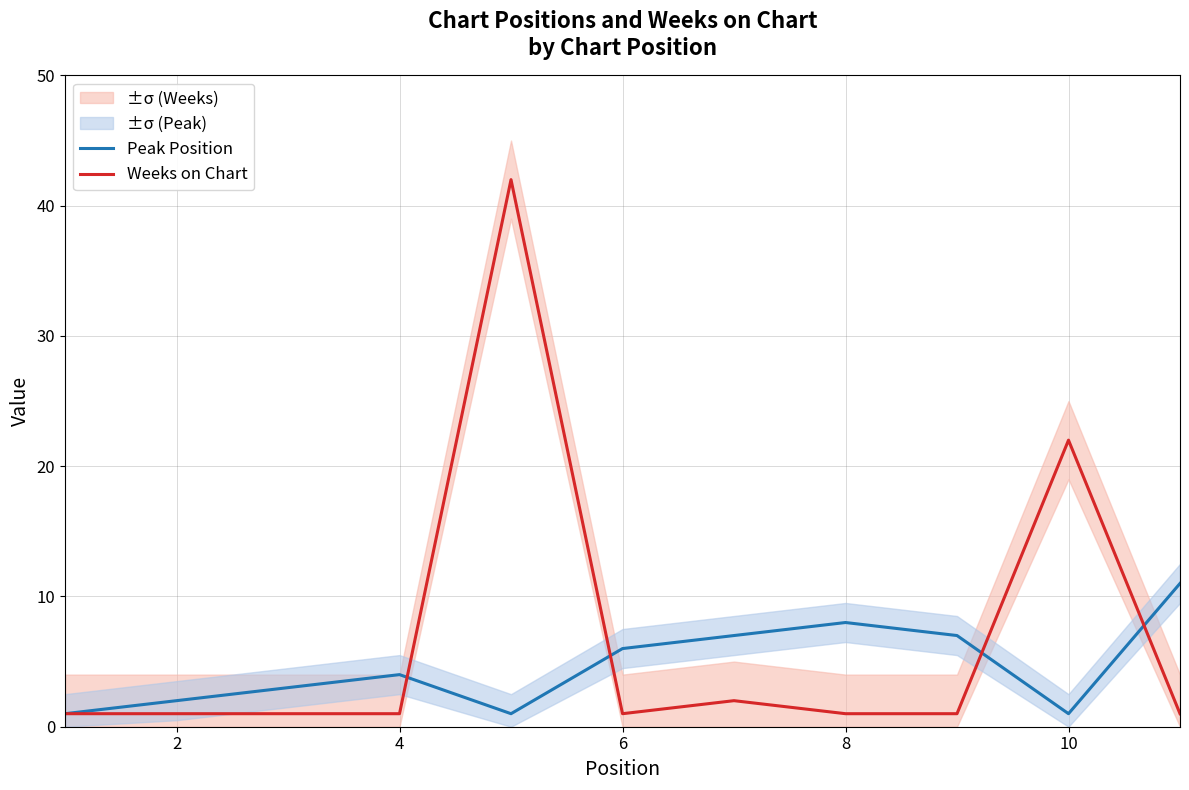

What is the maximum value for Weeks on Chart?

42